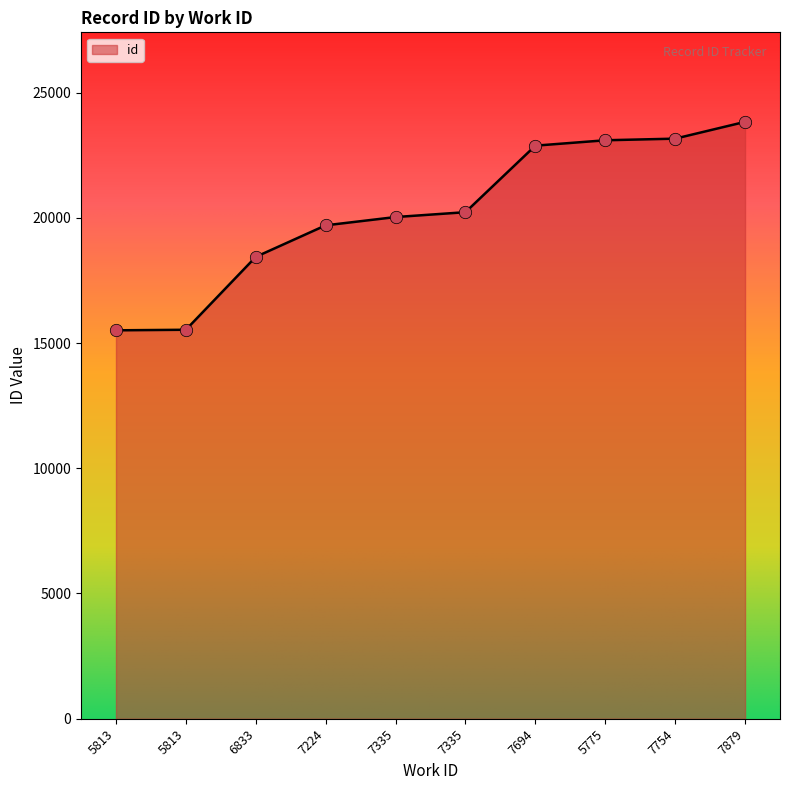

Approximately how many times larger is the value at 7879 compared to 7335?

1.2